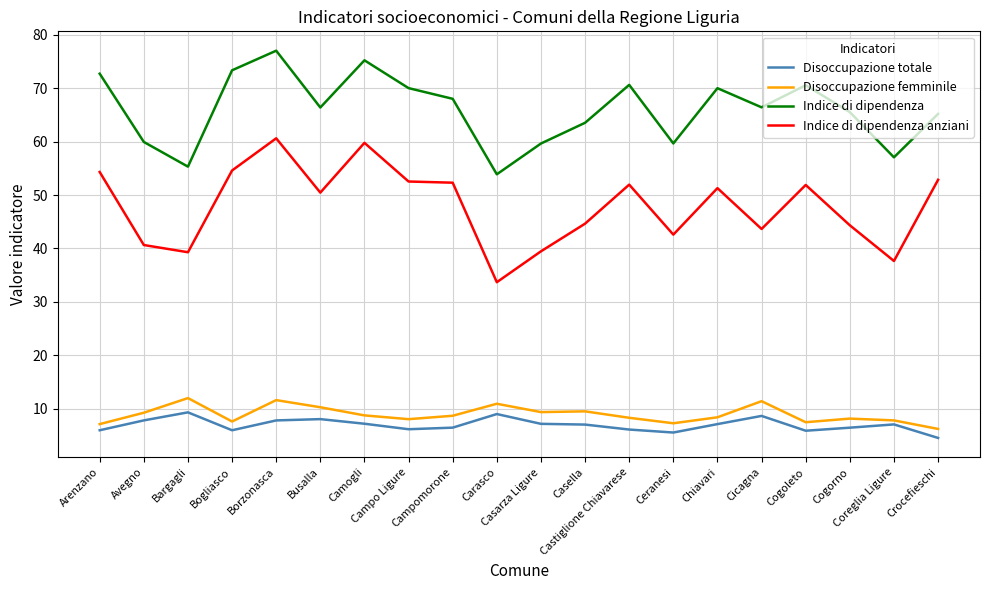

Is it true that Disoccupazione femminile equals 11.5 at Bogliasco?

False